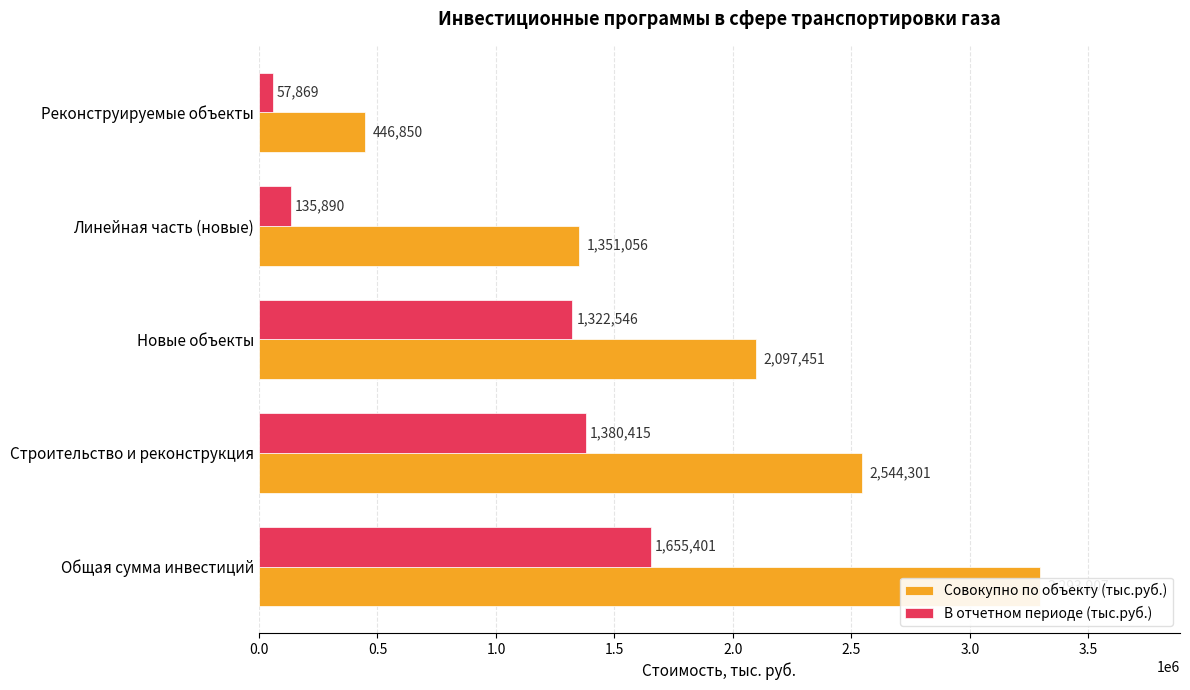

What are all the series names shown in the legend?

Совокупно по объекту (тыс.руб.), В отчетном периоде (тыс.руб.)